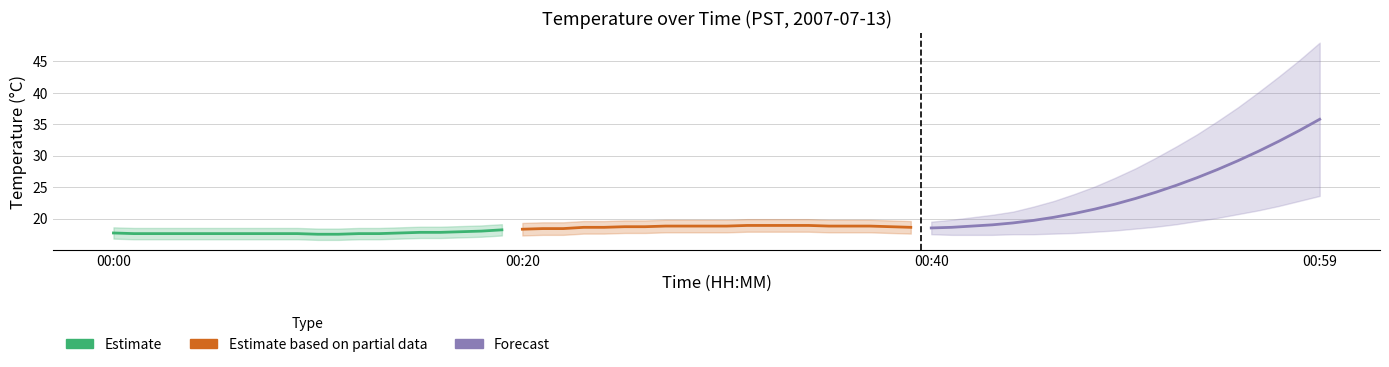

How many lines are shown in the chart?

3